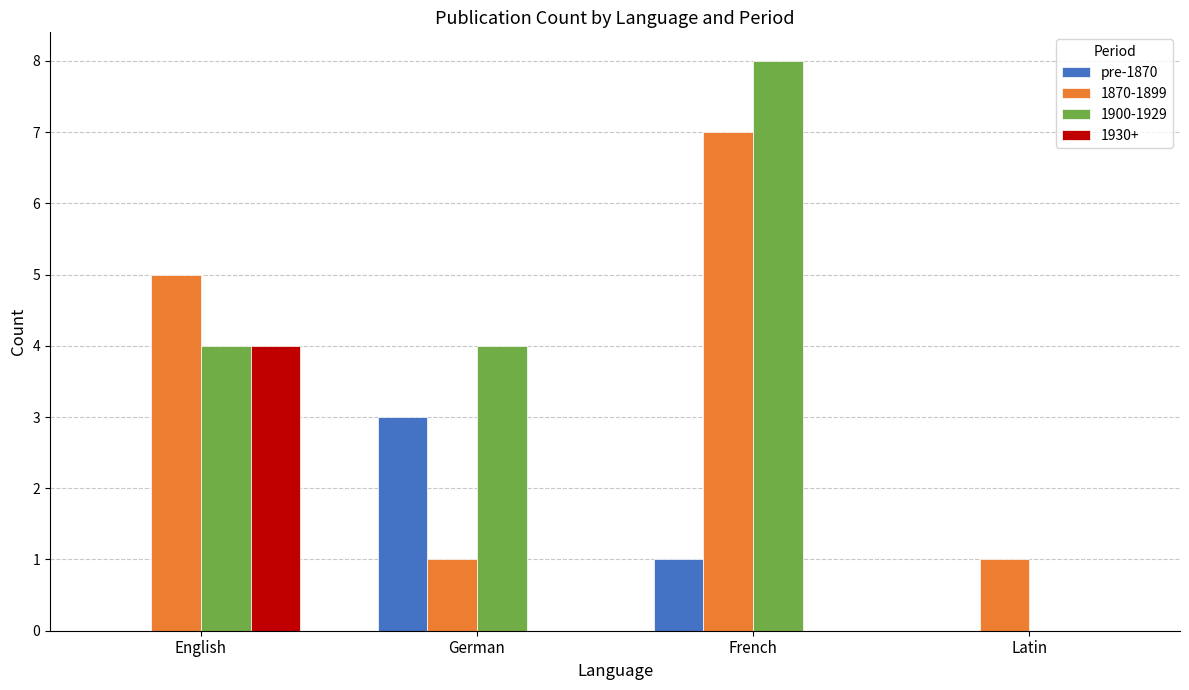

At which category does the chart reach its peak across all series?

French